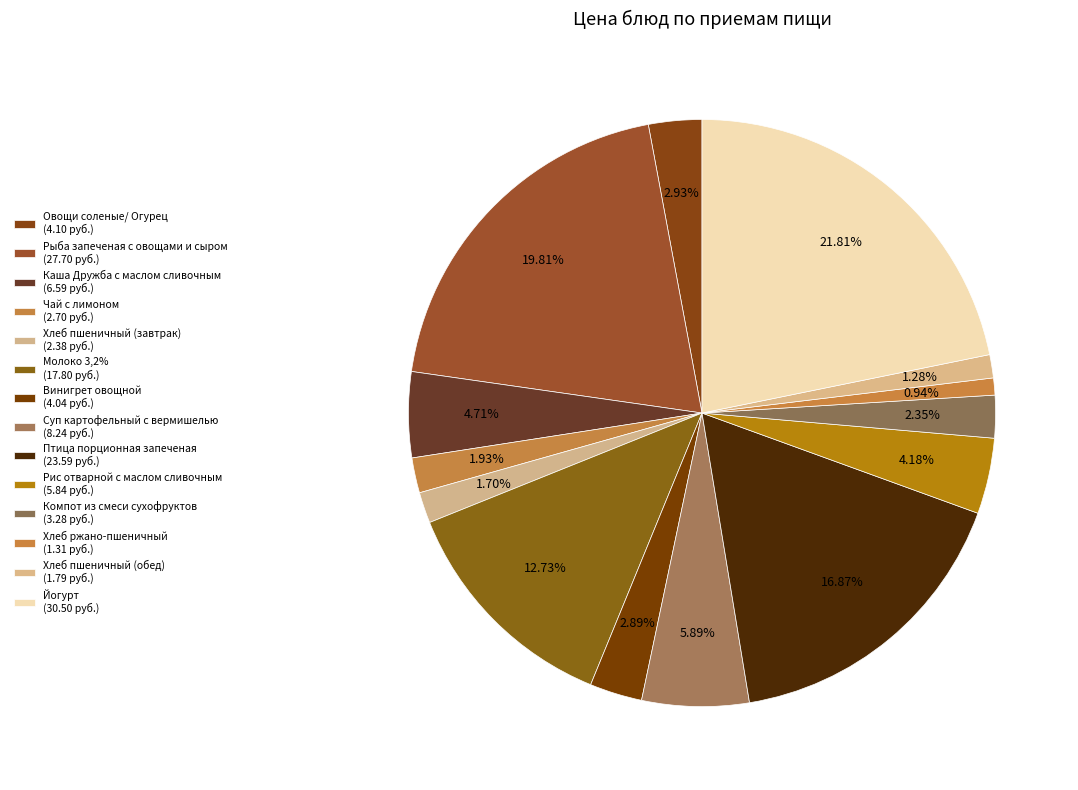

Count the number of slices in the pie.

14